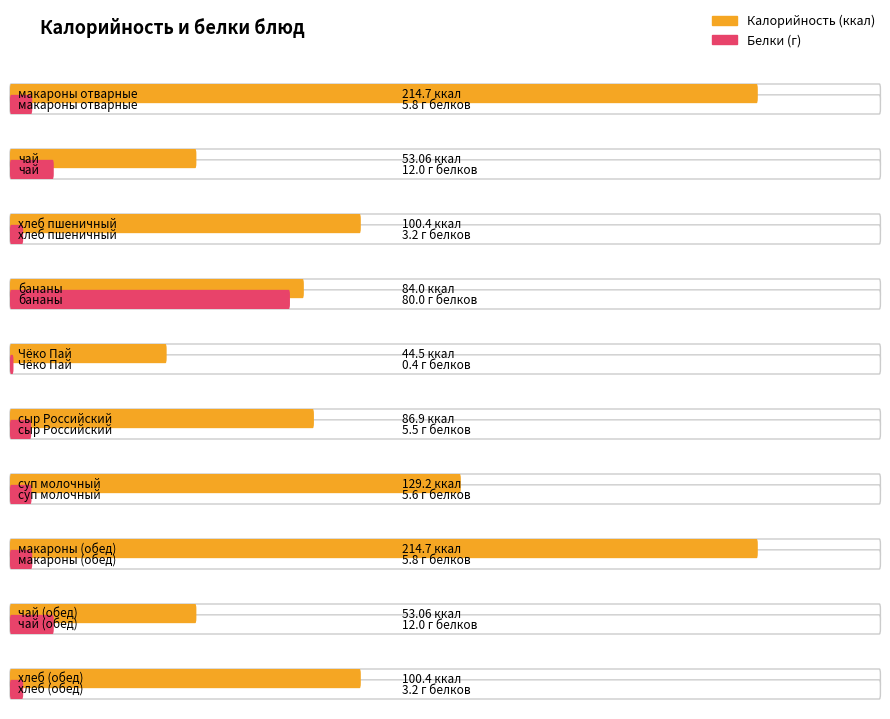

Is the value of калорийность at хлеб пшеничный greater than the value of белки at суп молочный?

Yes